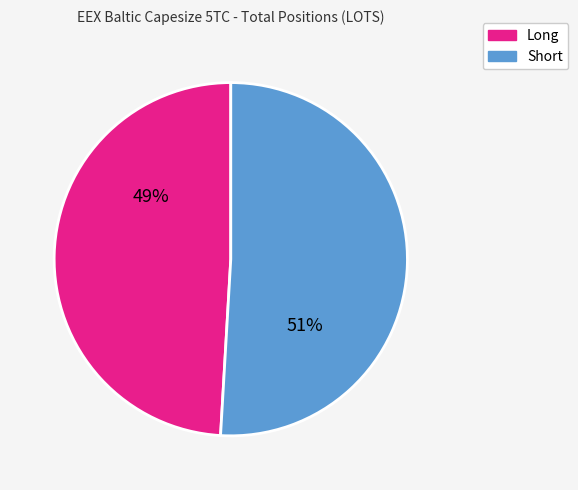

To the nearest percent, what is the difference between the largest and smallest slice percentages?

2%